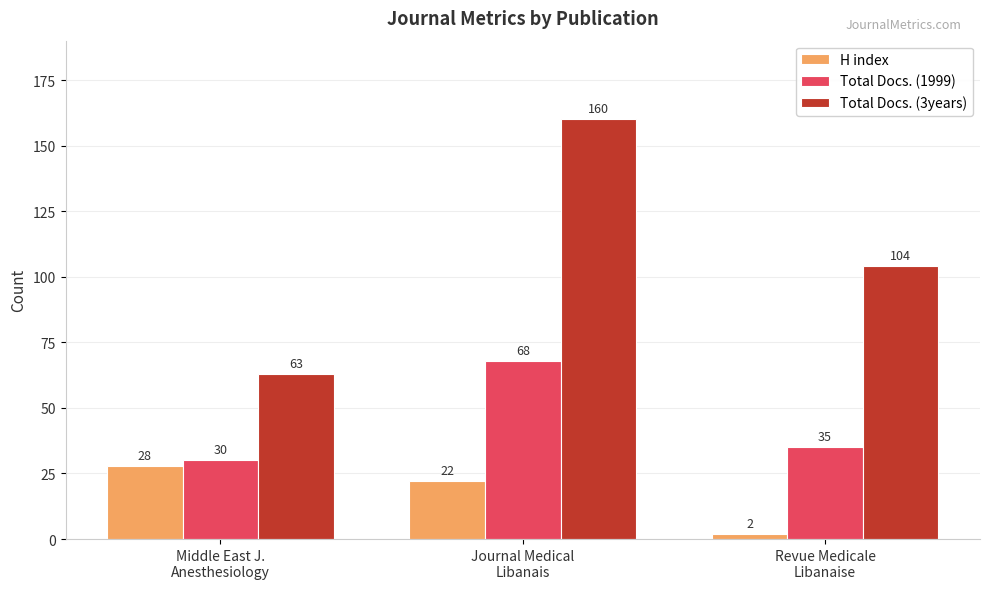

Which series has the largest total across all categories?

Total Docs. (3years)